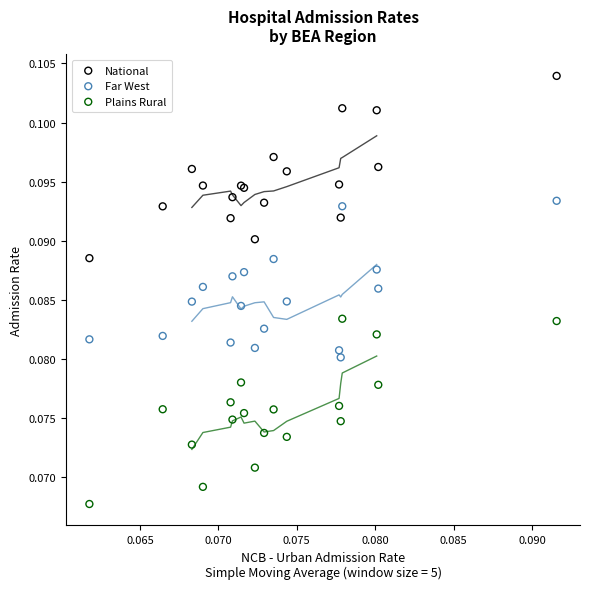

Which series has the largest Y range (max minus min)?

Plains Rural